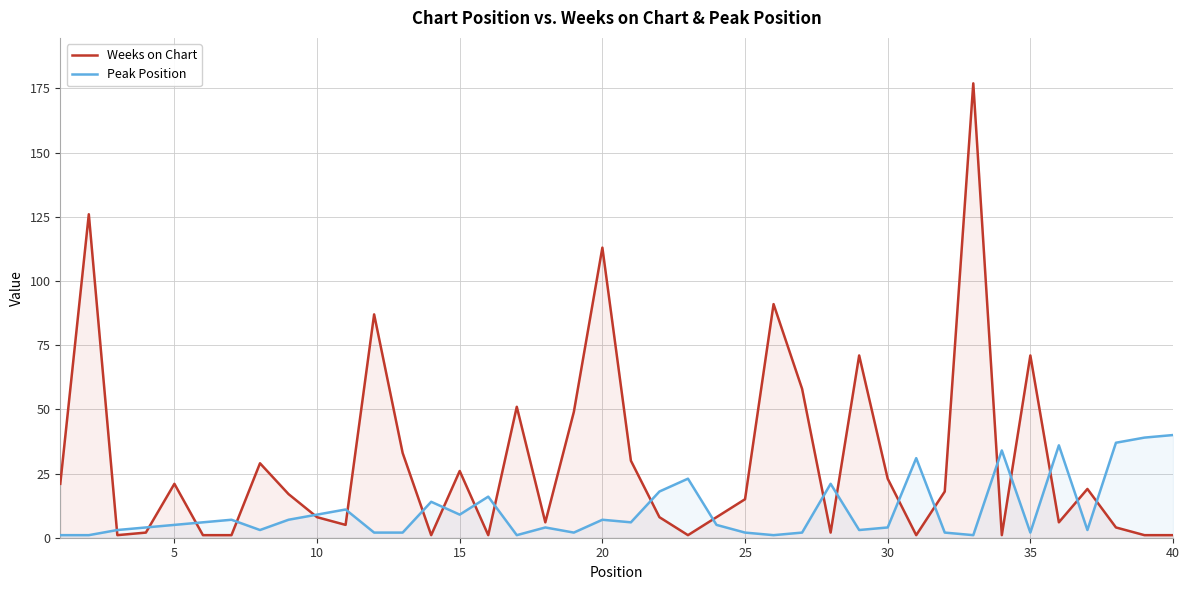

Reading left to right, transcribe all the data shown in this chart.

Weeks on Chart: 21	126	1	2	21	1	1	29	17	8	5	87	33	1	26	1	51	6	49	113	30	8	1	8	15	91	58	2	71	23	1	18	177	1	71	6	19	4	1	1
Peak Position: 1	1	3	4	5	6	7	3	7	9	11	2	2	14	9	16	1	4	2	7	6	18	23	5	2	1	2	21	3	4	31	2	1	34	2	36	3	37	39	40